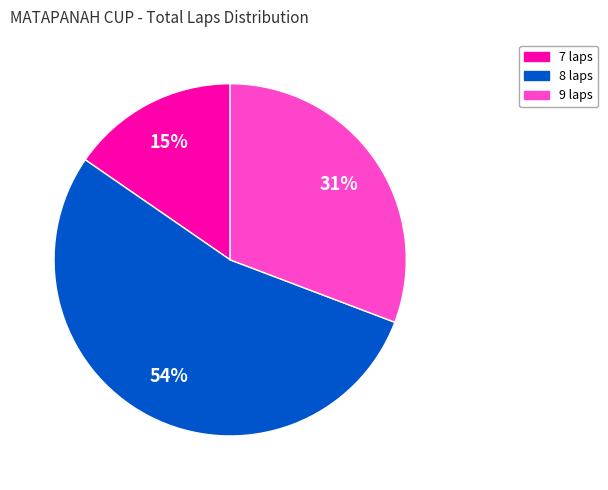

How many segments does this pie chart have?

3